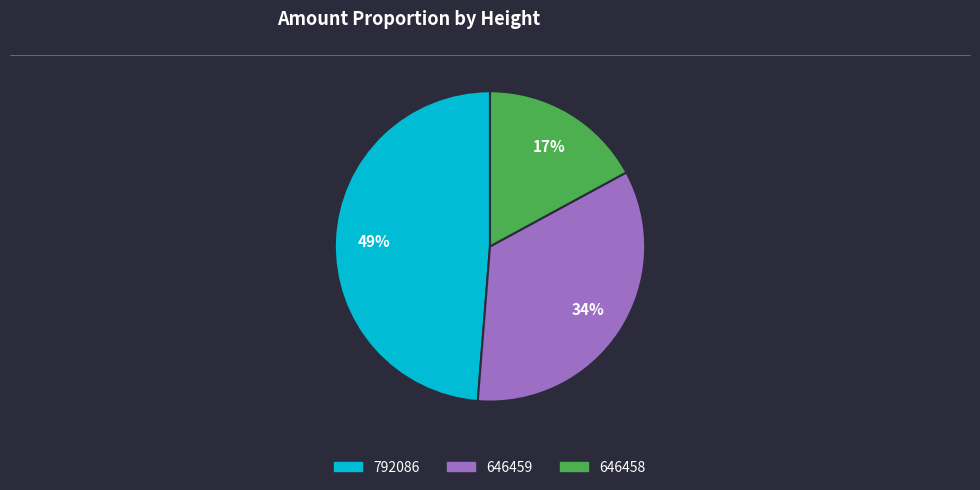

Do 792086 and 646459 together represent more than half of the pie?

Yes